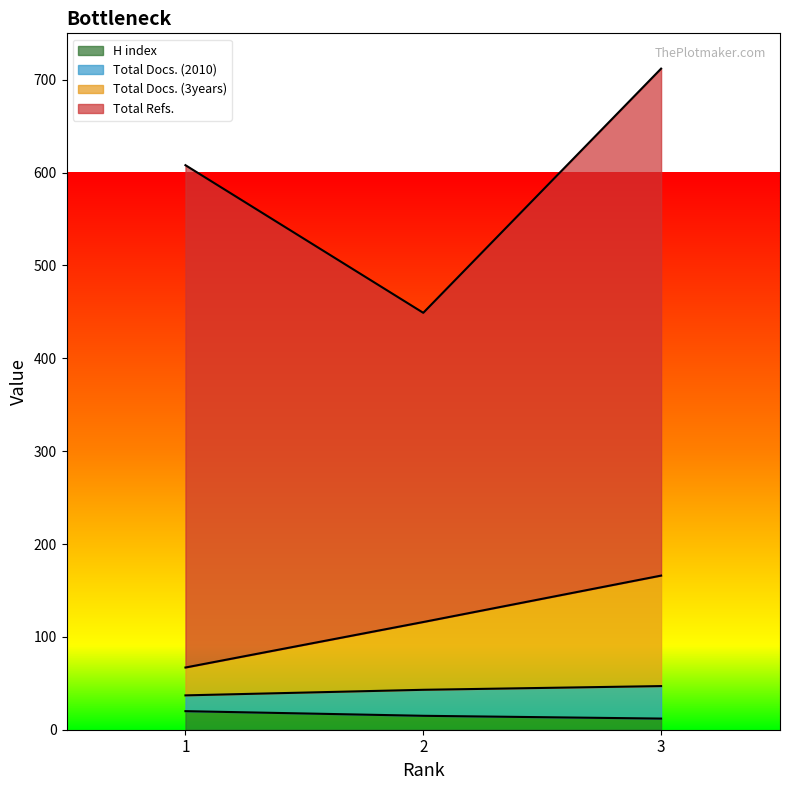

How many data points does each series have?

3